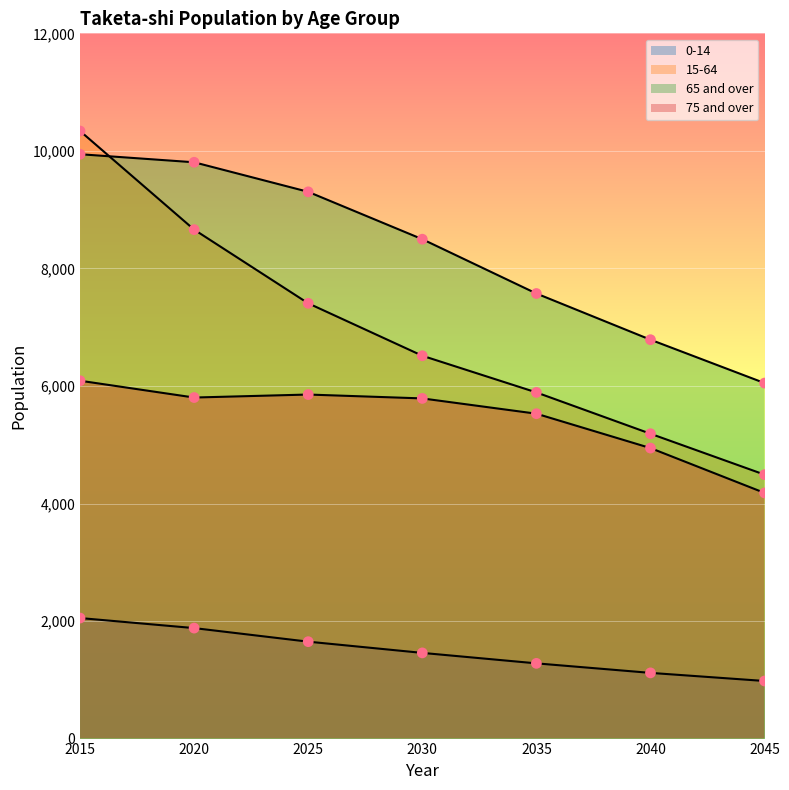

What are all the series names shown in the legend?

0-14, 15-64, 65 and over, 75 and over